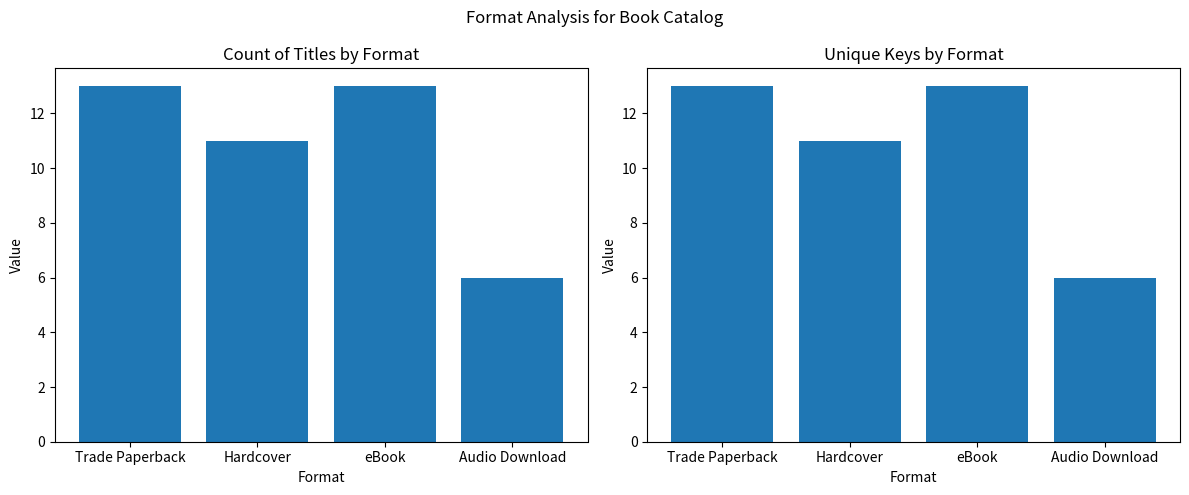

What is the sum of the Unique Keys by Format values at Audio Download and Hardcover?

17